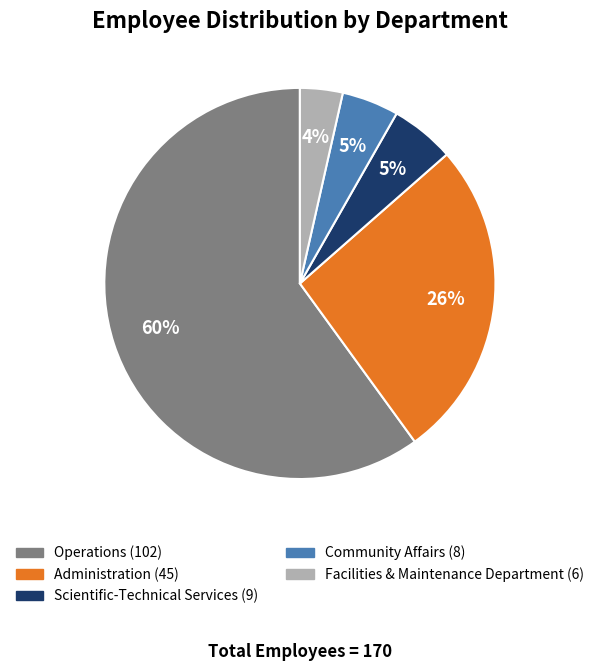

What percentage is the Facilities & Maintenance Department slice, to the nearest percent?

4%